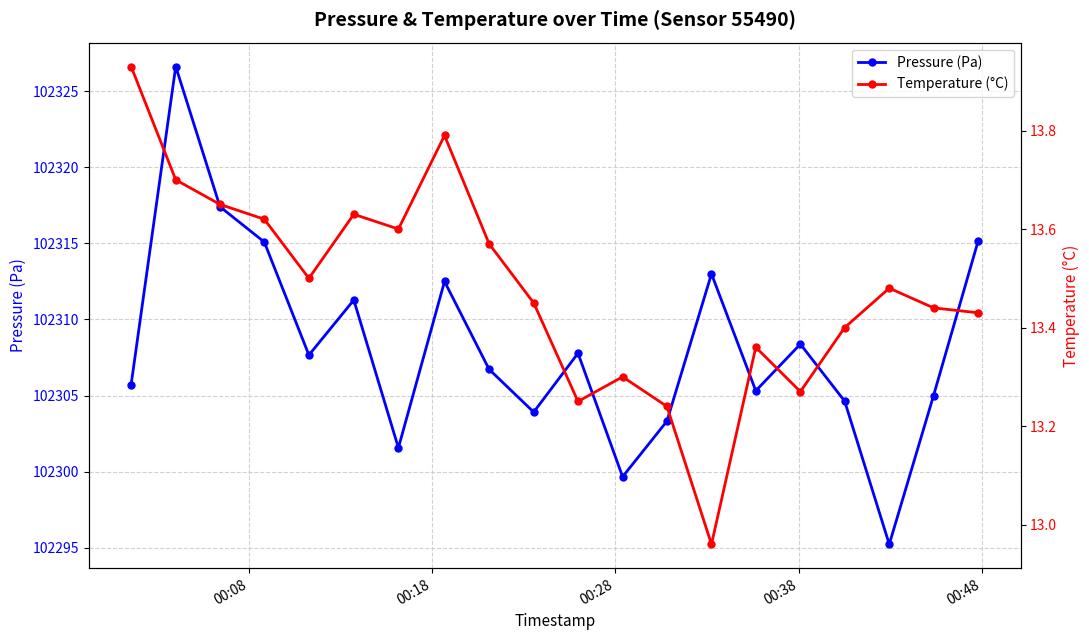

What is the value of the Pressure (Pa) point at the 4th from the left?

102315.1